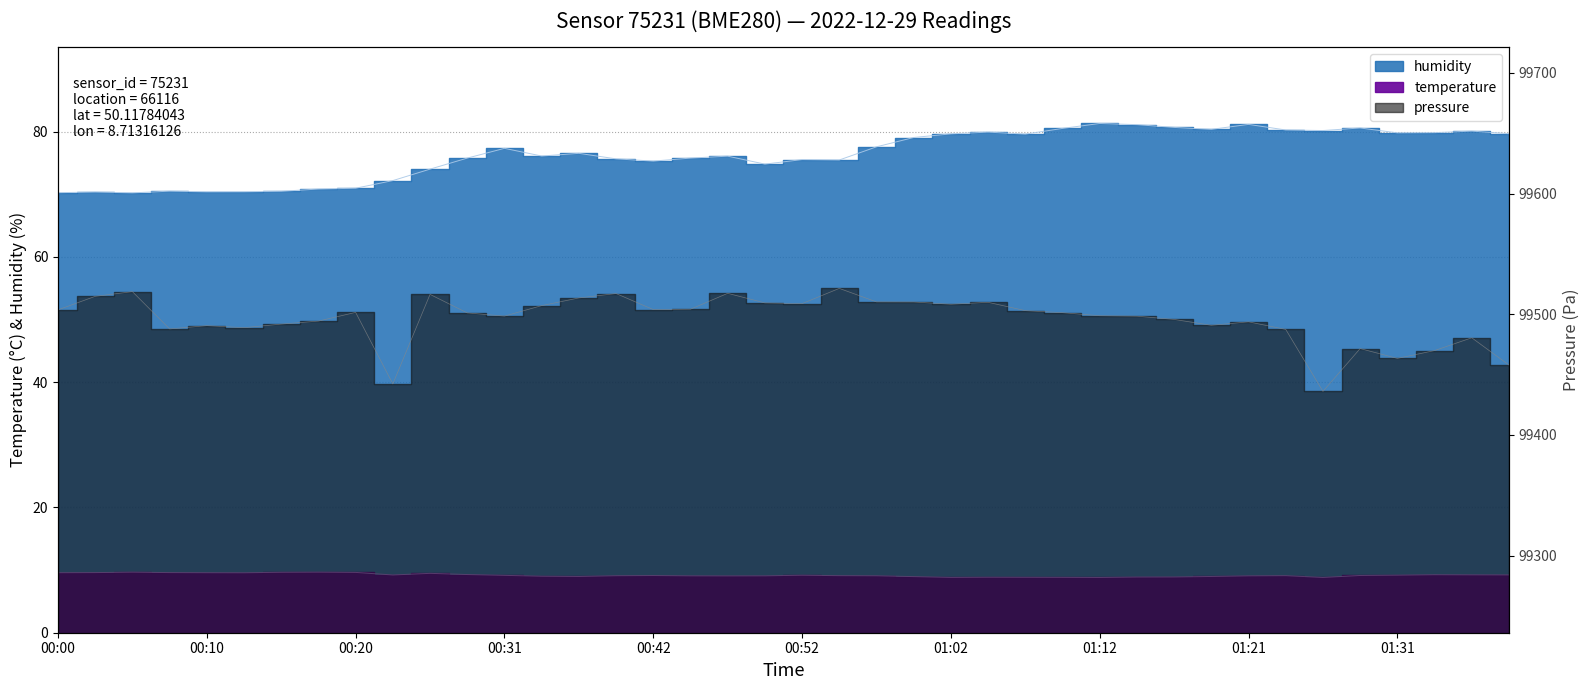

Which category has the lowest value across all series?

01:12